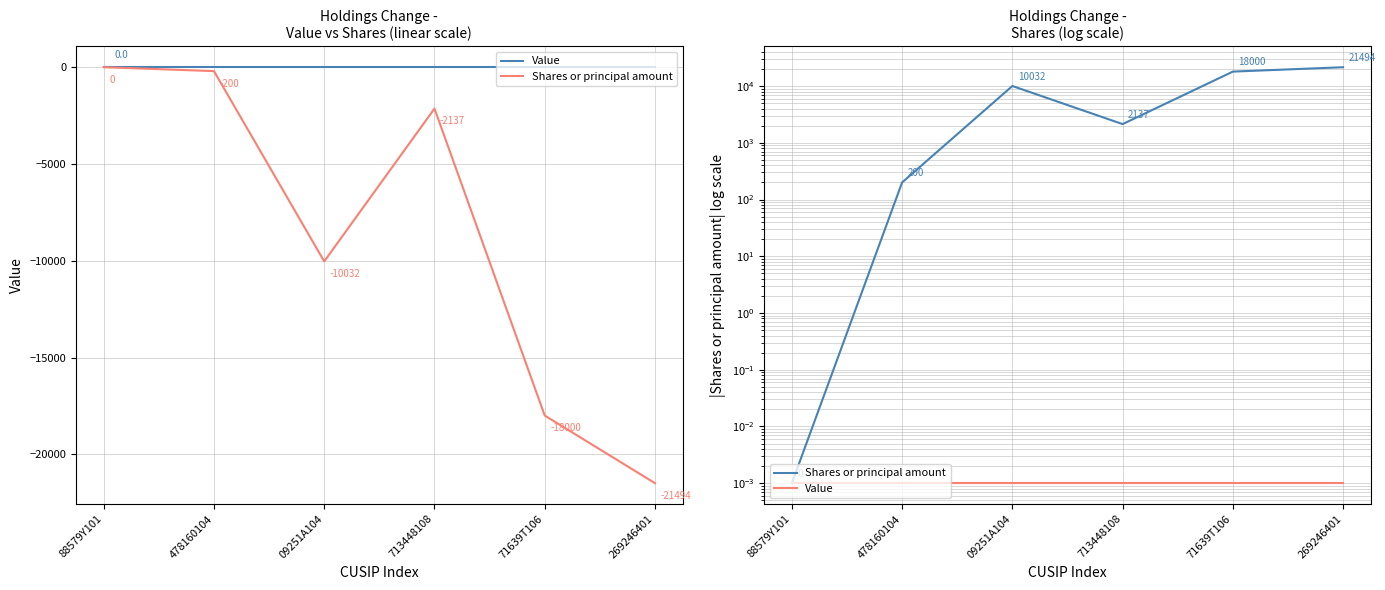

Which series has the largest range (max minus min)?

Shares or principal amount